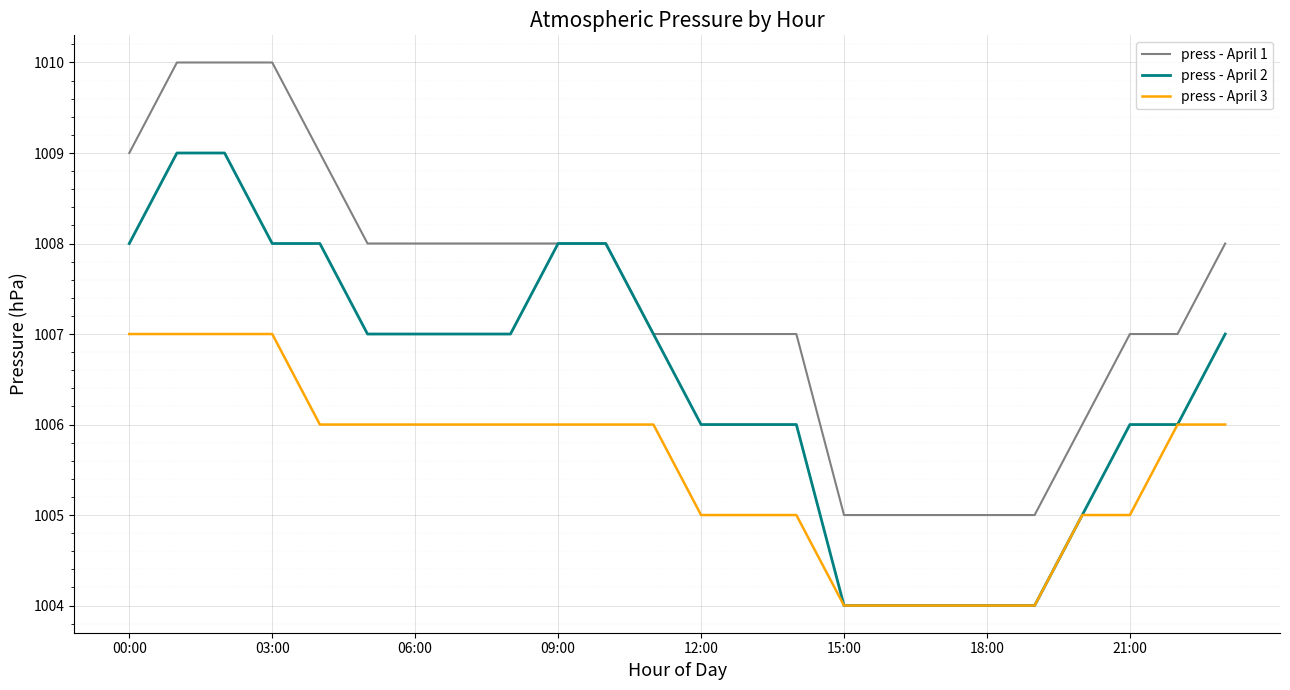

Which series has the largest total across all categories?

press - April 1